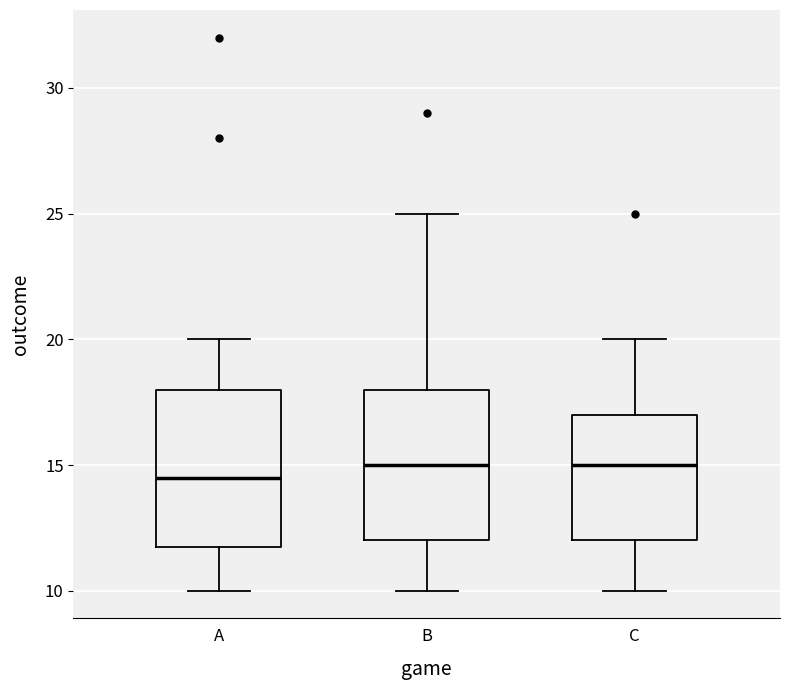

Where is the upper edge of the box for B on the y-axis? The values are not printed on the chart, so give them approximately, as read against the axis.

18.0